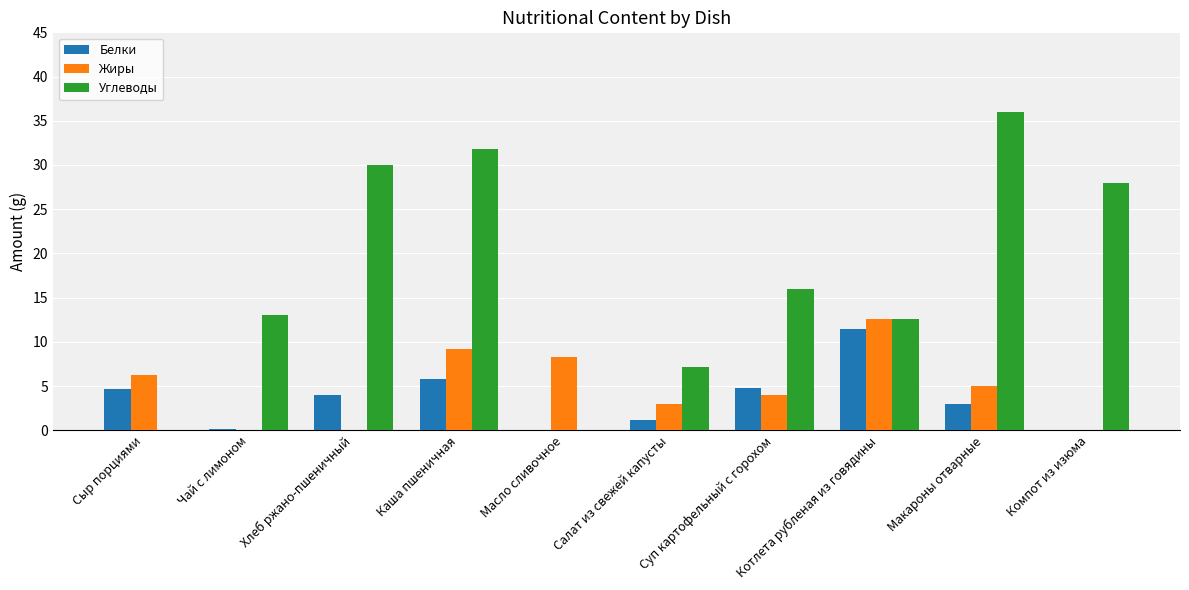

Between Чай с лимоном and Салат из свежей капусты, which series saw the biggest shift?

Углеводы